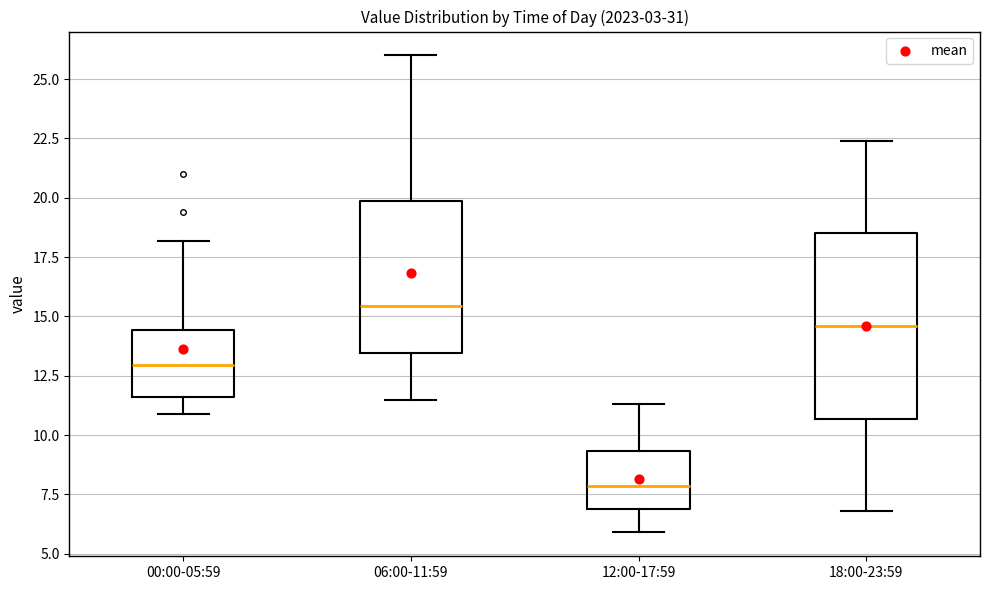

Which box is the tallest, from its lower edge to its upper edge?

18:00-23:59